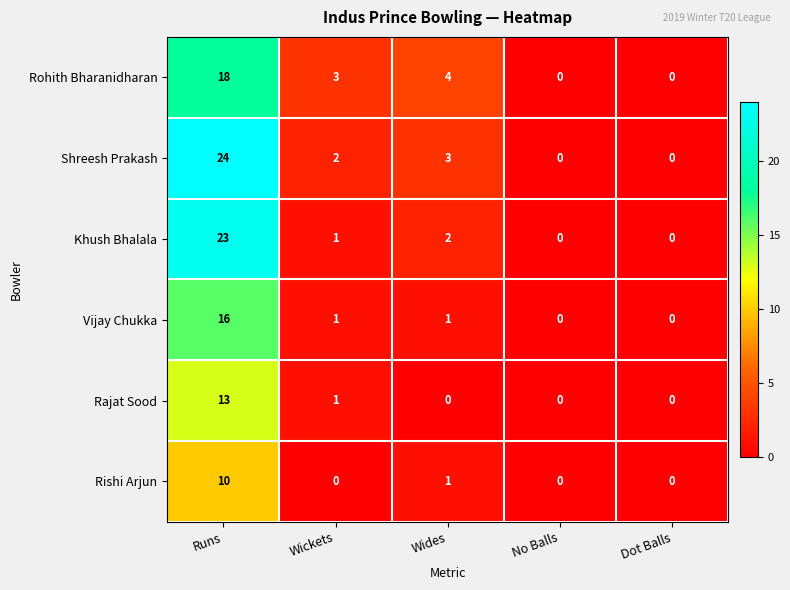

Which category has the highest value in the Khush Bhalala series?

Runs